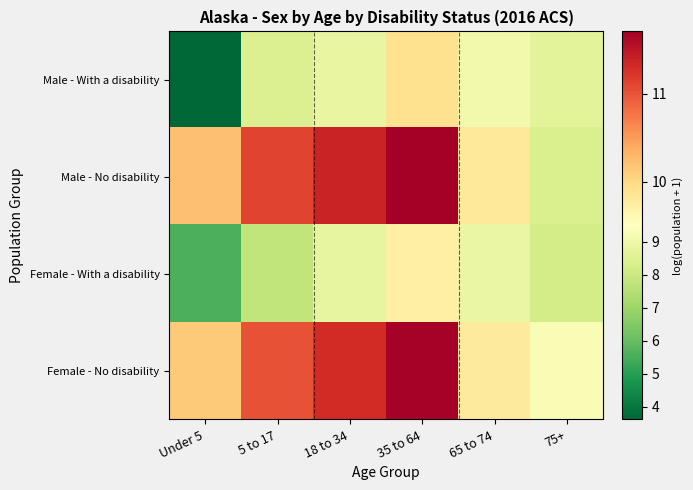

Reading right to left, what are all the values shown in this chart?

Male - With a disability: 75+=8.7	65 to 74=9.1	35 to 64=9.9	18 to 34=8.8	5 to 17=8.4	Under 5=3.6
Male - No disability: 75+=8.4	65 to 74=9.8	35 to 64=11.7	18 to 34=11.4	5 to 17=11.1	Under 5=10.2
Female - With a disability: 75+=8.2	65 to 74=8.9	35 to 64=9.7	18 to 34=8.8	5 to 17=7.8	Under 5=5.6
Female - No disability: 75+=9.3	65 to 74=9.8	35 to 64=11.7	18 to 34=11.3	5 to 17=11.0	Under 5=10.1